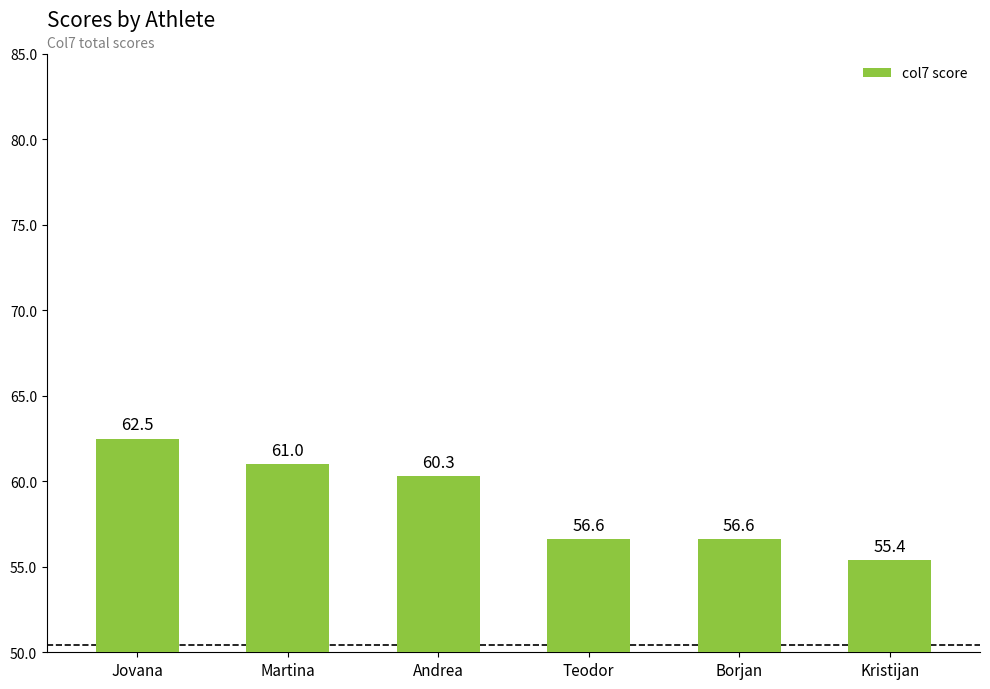

What is the change in value from Jovana to Kristijan?

-7.1